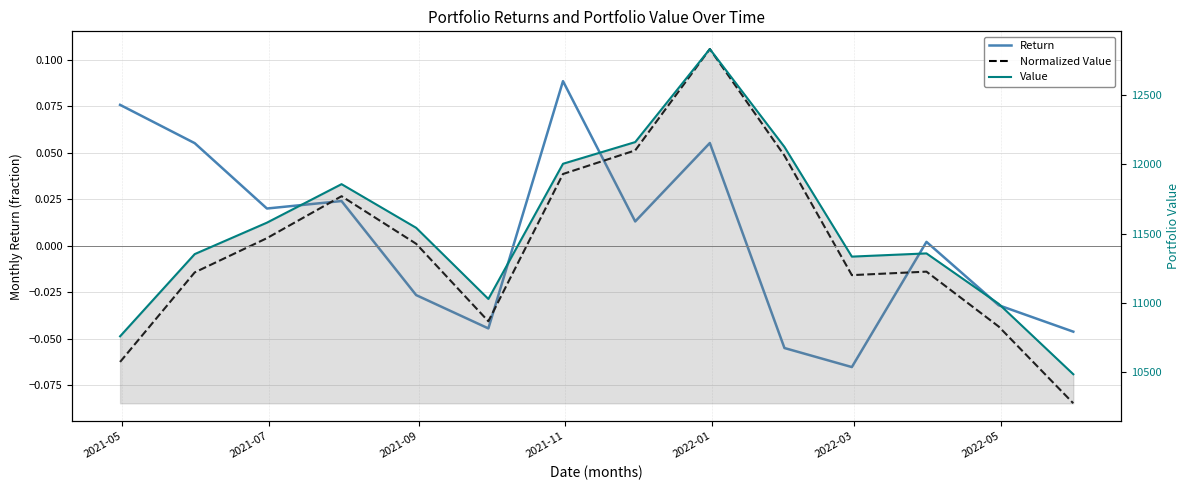

Rank the series by their maximum value, from highest to lowest.

Value, Normalized Value, Return